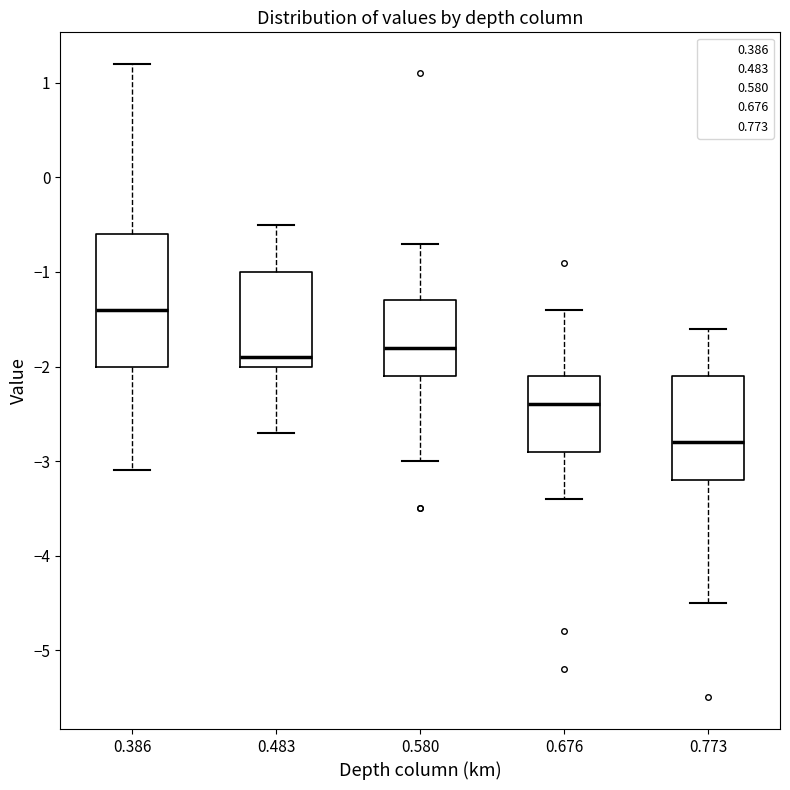

Where is the upper edge of the box at x = 0.676 on the y-axis? The values are not printed on the chart, so give them approximately, as read against the axis.

-2.1